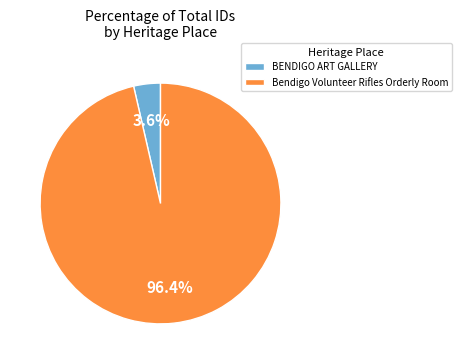

Is the sum of BENDIGO ART GALLERY and Bendigo Volunteer Rifles Orderly Room greater than half?

Yes